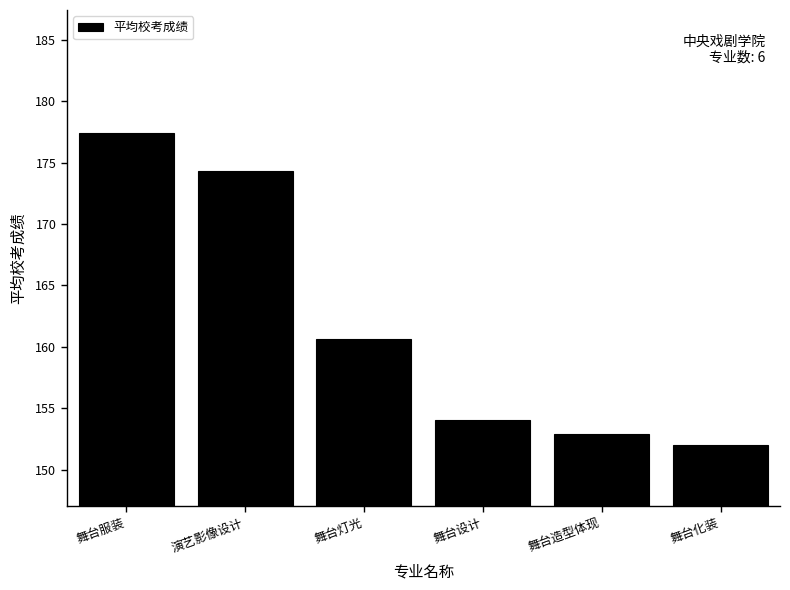

What is the label of the 1st bar from the left?

舞台服装